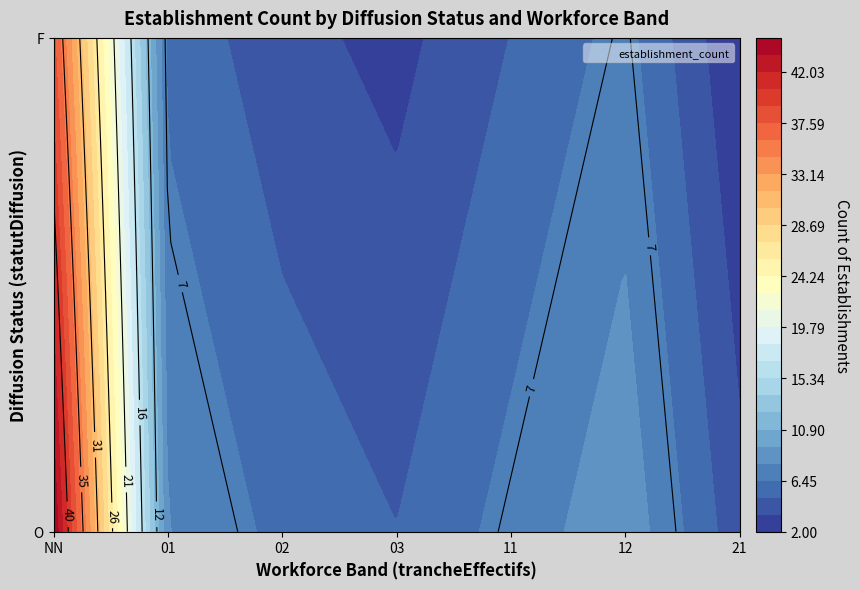

Which has a higher value, F_21 or F_12?

F_12